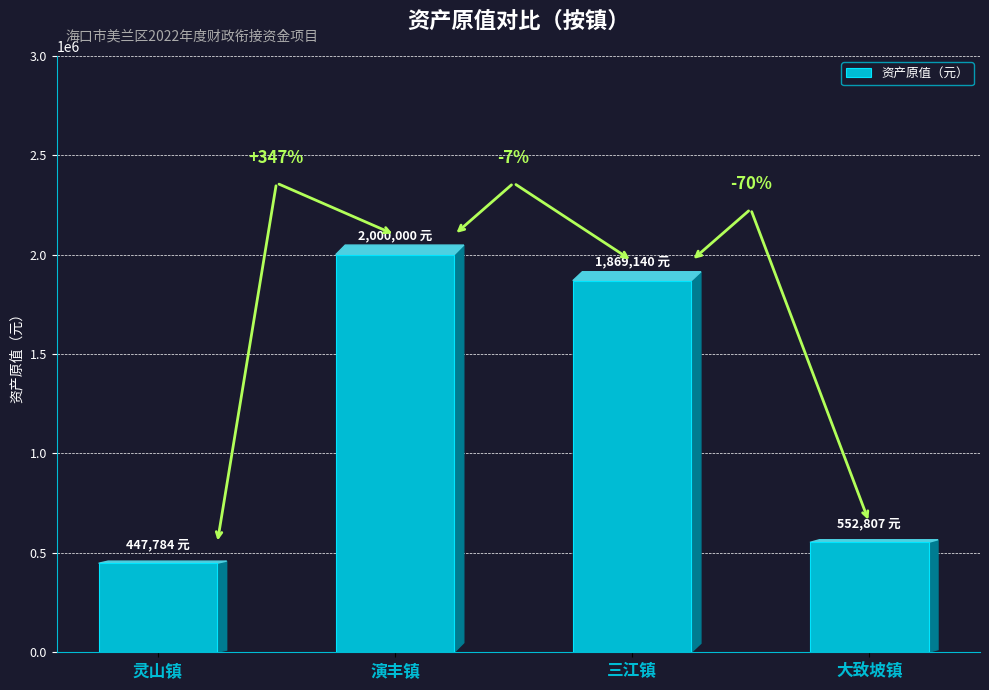

What is the change in value from 灵山镇 to 大致坡镇?

+105023.0